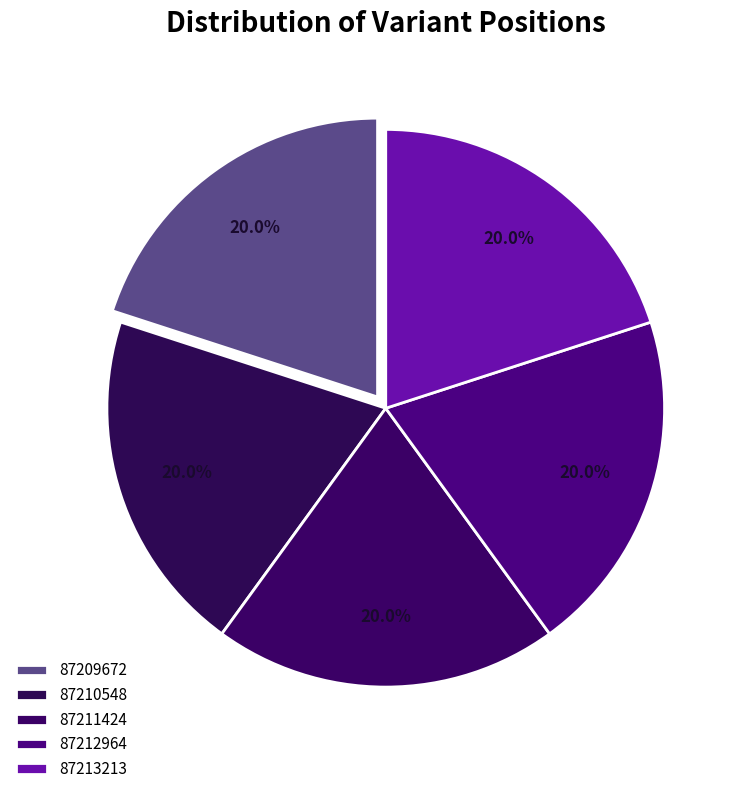

How many segments does this pie chart have?

5